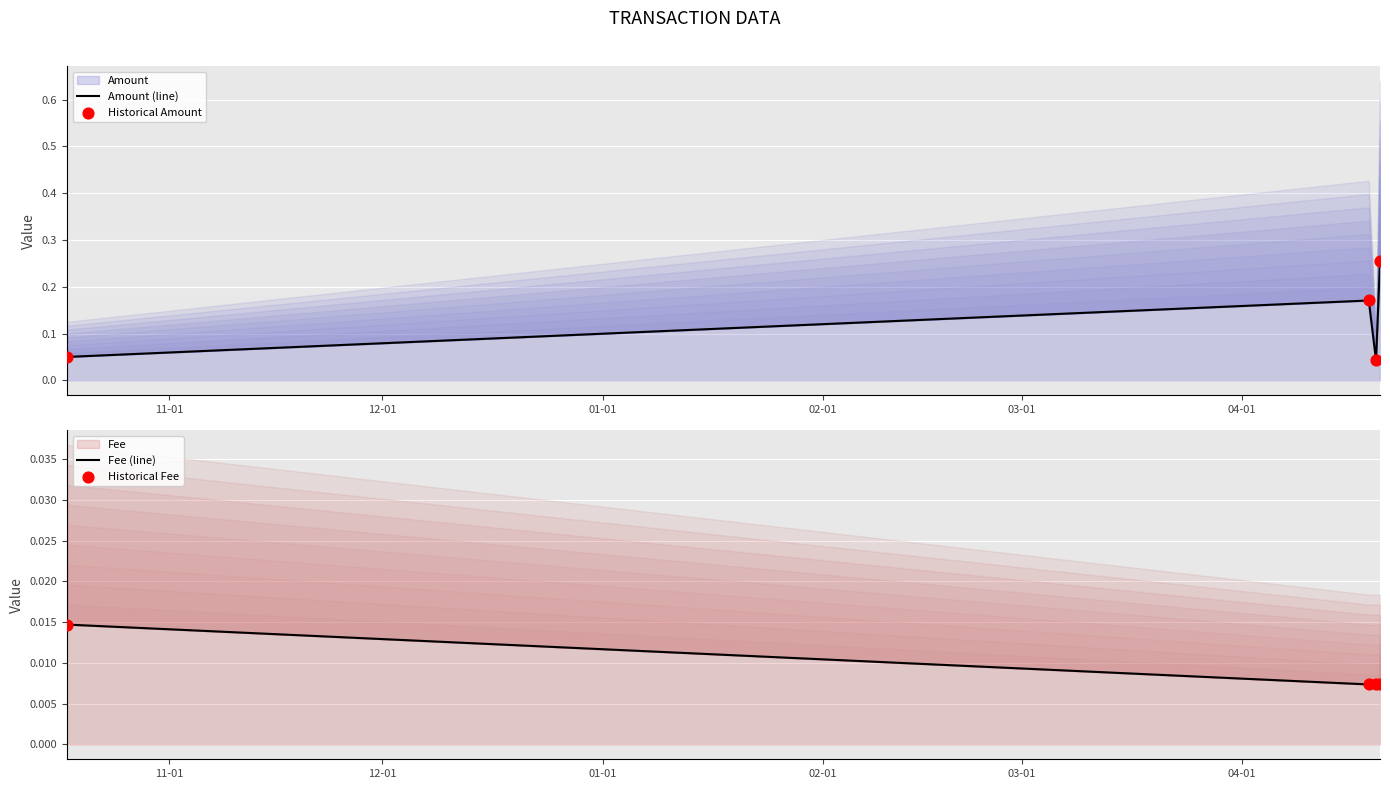

At how many categories does at least one series exceed 0?

4